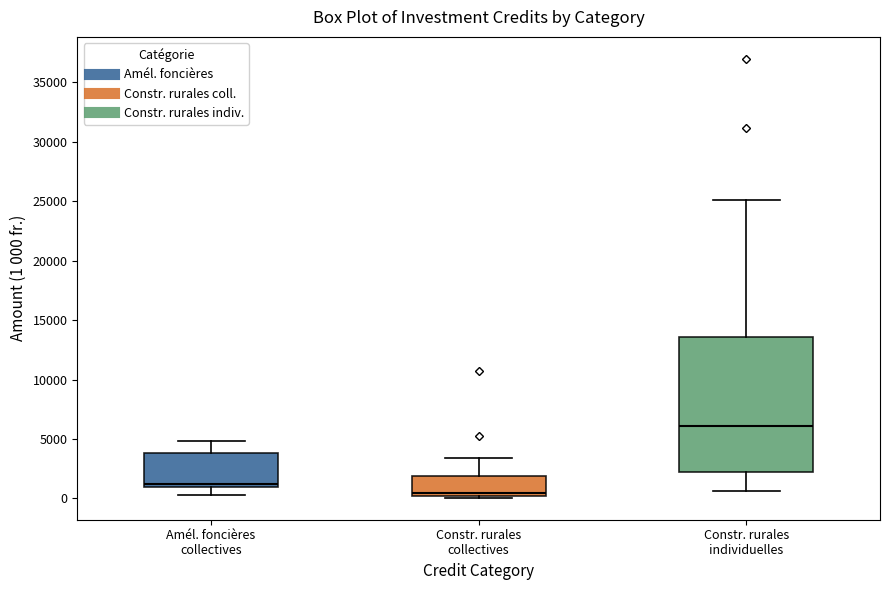

Reading left to right, read every box against the y-axis: the position of its median line, the range the box covers, and the ends of its whiskers. The values are not printed on the chart, so give them approximately, as read against the axis.

Amél. foncières collectives: median 1000 (just above the box's lower edge), box 1000 to 4000, whiskers 500 to 5000
Constr. rurales collectives: median 500, box 0 to 2000, whiskers 0 to 3500
Constr. rurales individuelles: median 6000, box 2000 to 13500, whiskers 500 to 25000